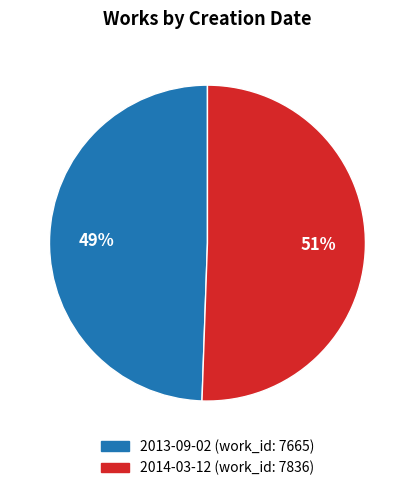

To the nearest percent, what is the combined percentage of 2013-09-02 and 2014-03-12?

100%